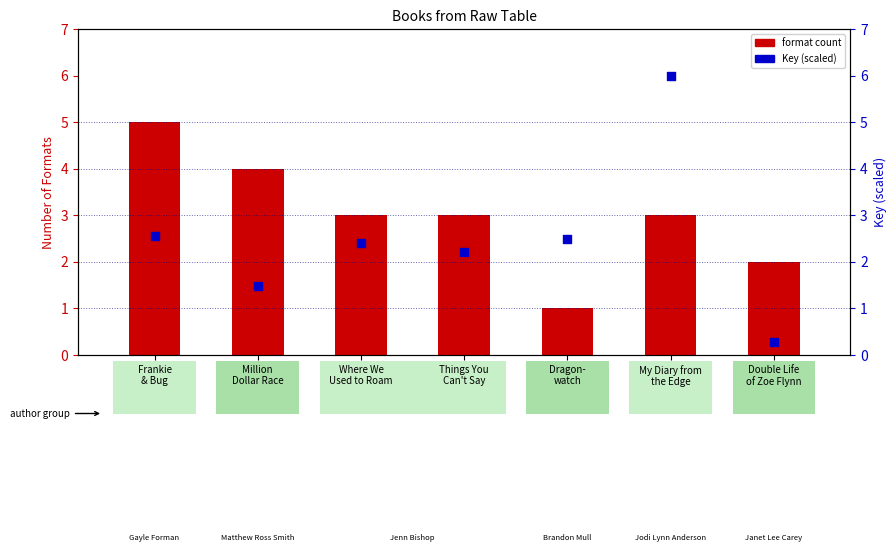

Which series reaches the minimum Y coordinate?

Key (scaled)